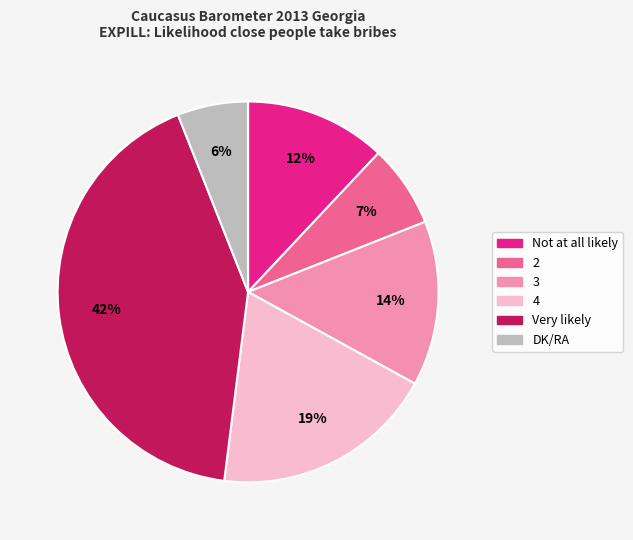

Does 3 represent more than half of the total?

No